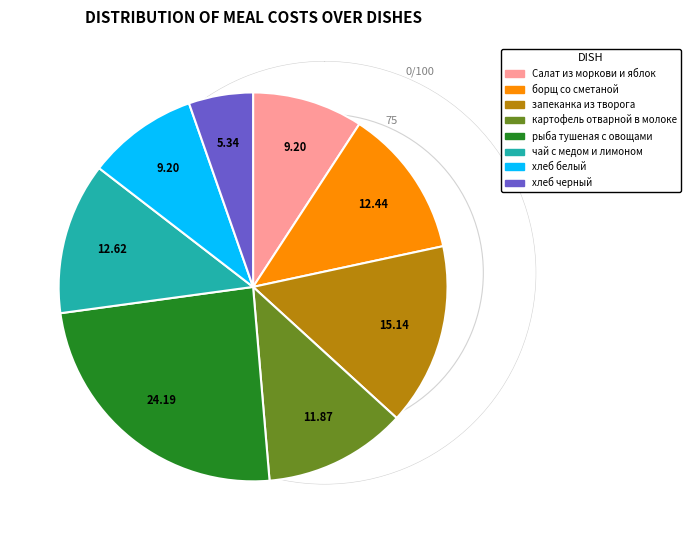

True or false: запеканка из творога accounts for 15% of the total.

True